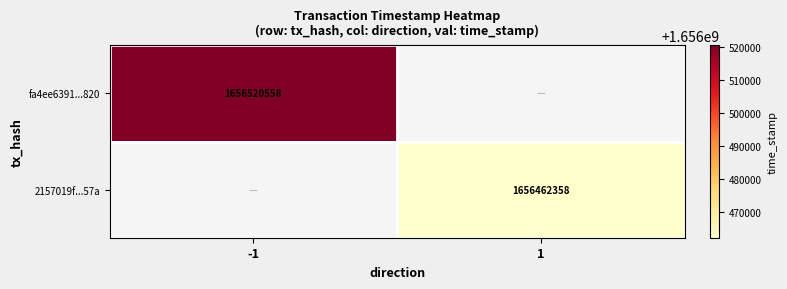

Count the number of data series in this chart.

2